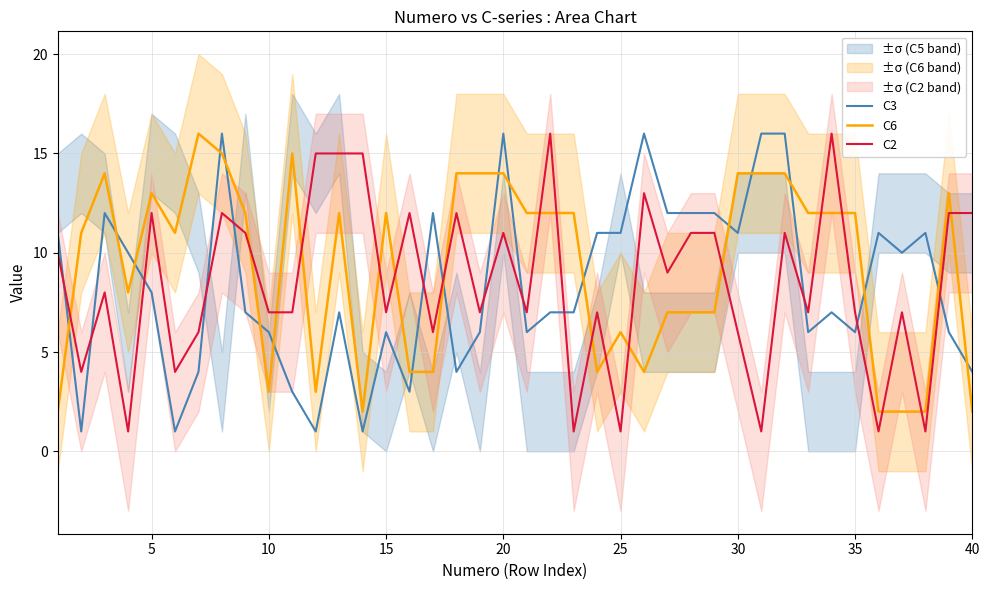

What is the sum of all C2 values?

339